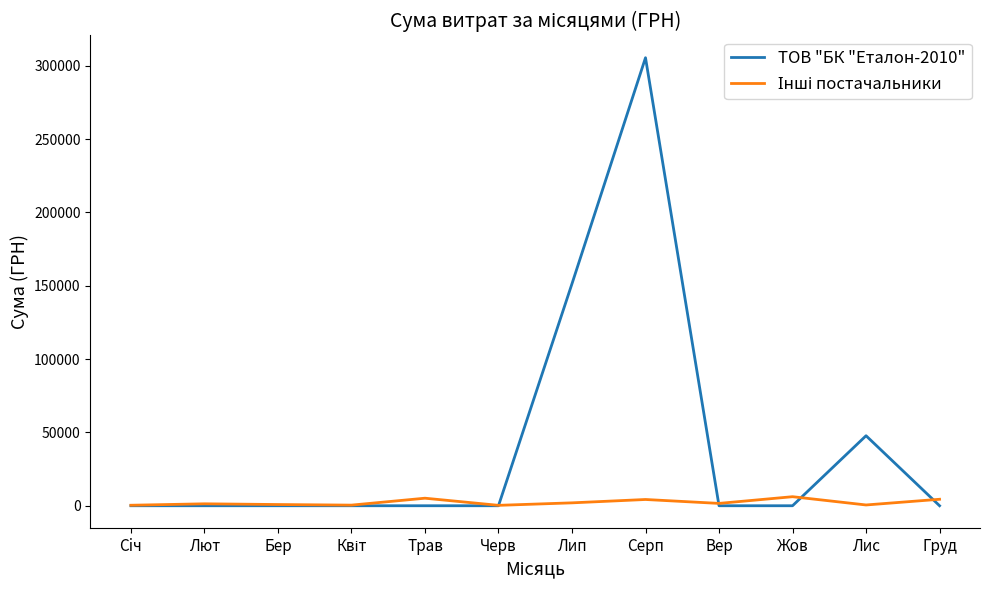

What is the maximum value shown in the chart?

305523.0